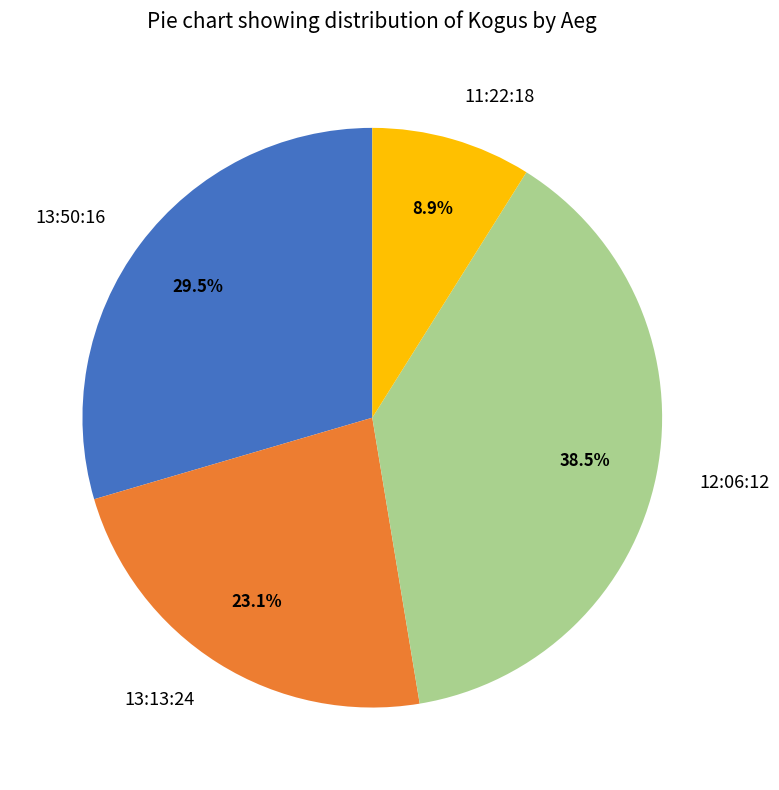

Does 11:22:18 represent more than half of the total?

No